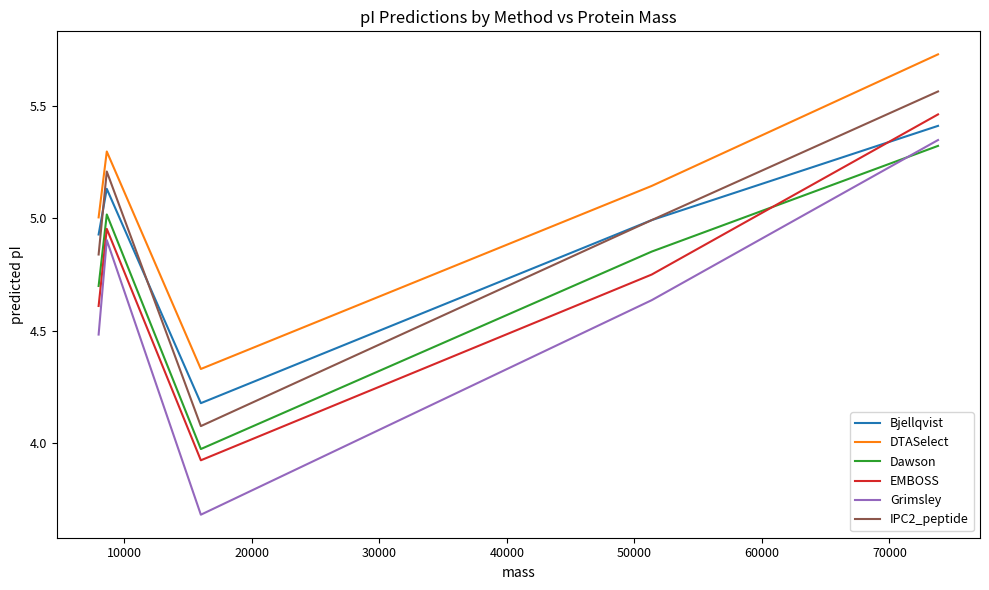

What is the sum of all EMBOSS values?

23.7